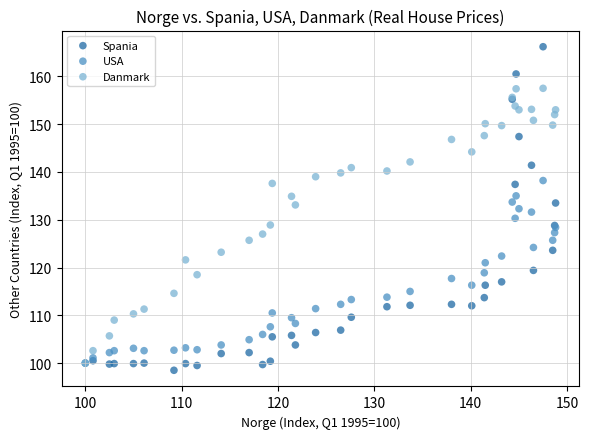

What are all the series names shown in the legend?

Spania, USA, Danmark